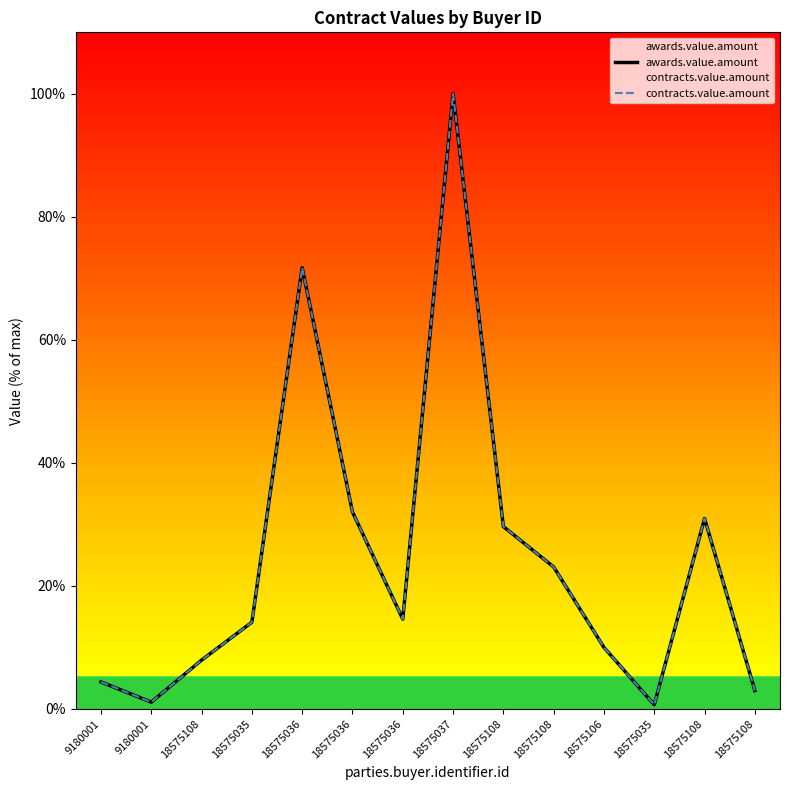

True or false: contracts.value.amount has a value of 14.1 at 18575108.

False